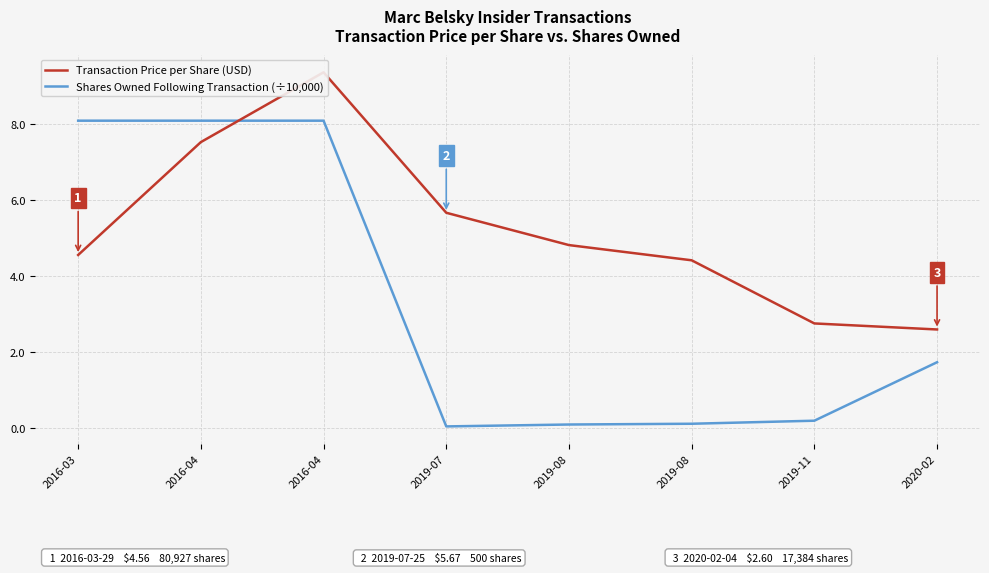

The Transaction Price per Share (USD) series shows 13.0 at 2016-04. True or false?

False